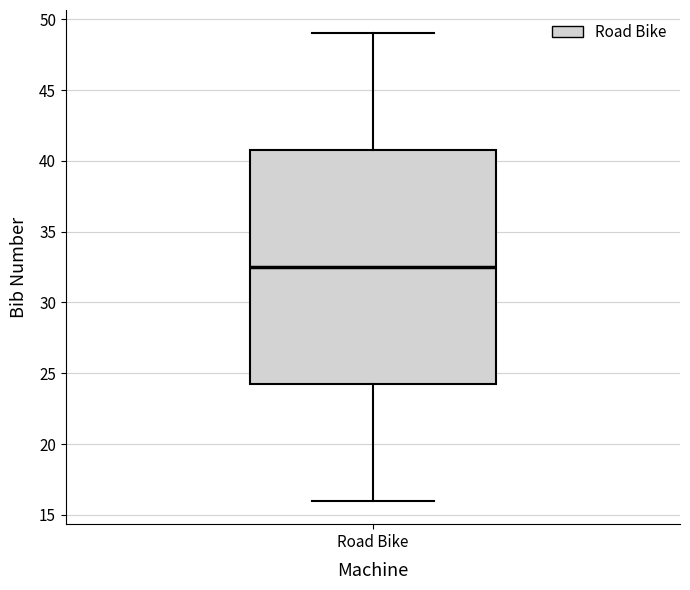

Where is the upper edge of the box for Road Bike on the y-axis? The values are not printed on the chart, so give them approximately, as read against the axis.

41.0